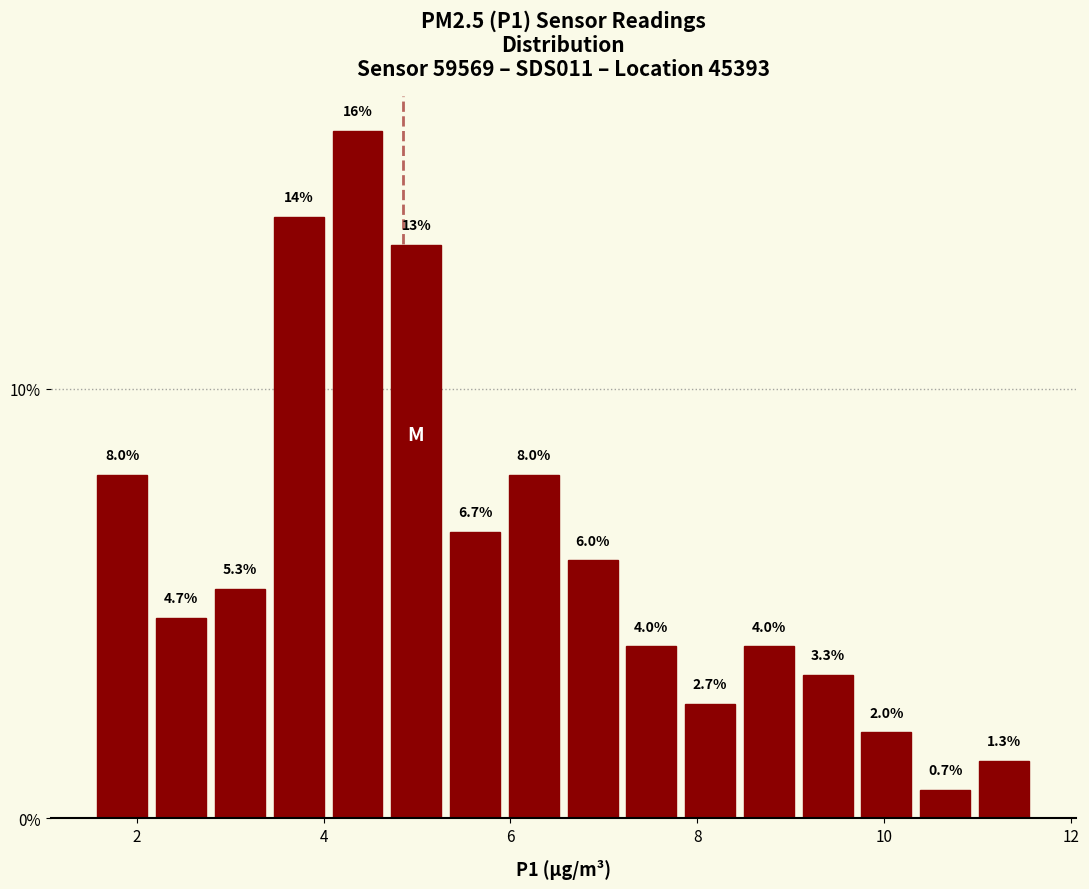

Around what value on the x-axis is the tallest bar? Give the approximate position of its centre, as read against the axis.

4.4